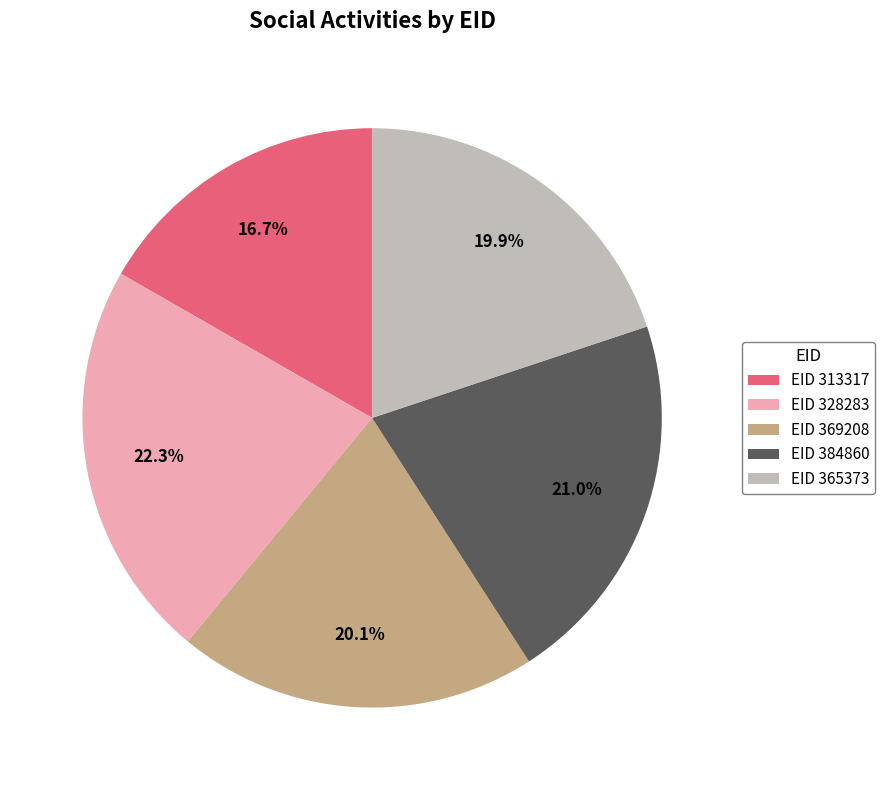

Approximately how many times larger is the value at EID 369208 compared to EID 328283?

0.9